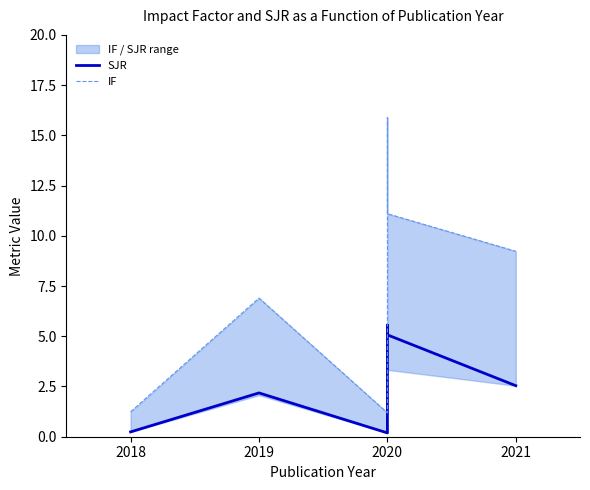

What is the sum of the SJR values at 2019 and 2020?

7.2